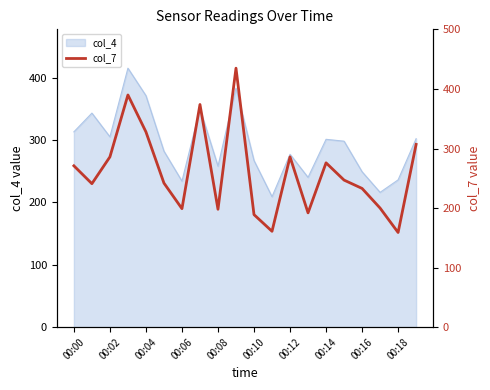

Reading left to right, what are all the values shown in this chart?

271	241	286	390	328	242	199	374	198	435	189	161	286	192	276	247	233	200	159	307